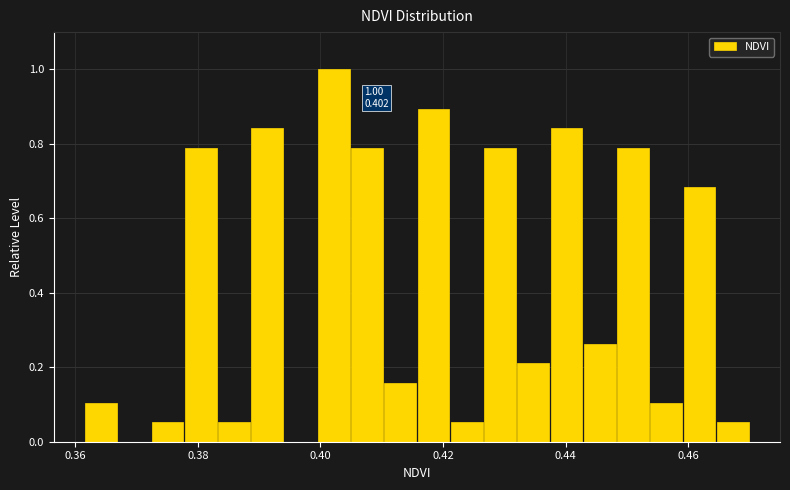

Read against the x-axis, roughly where is the centre of the tallest bar?

0.402